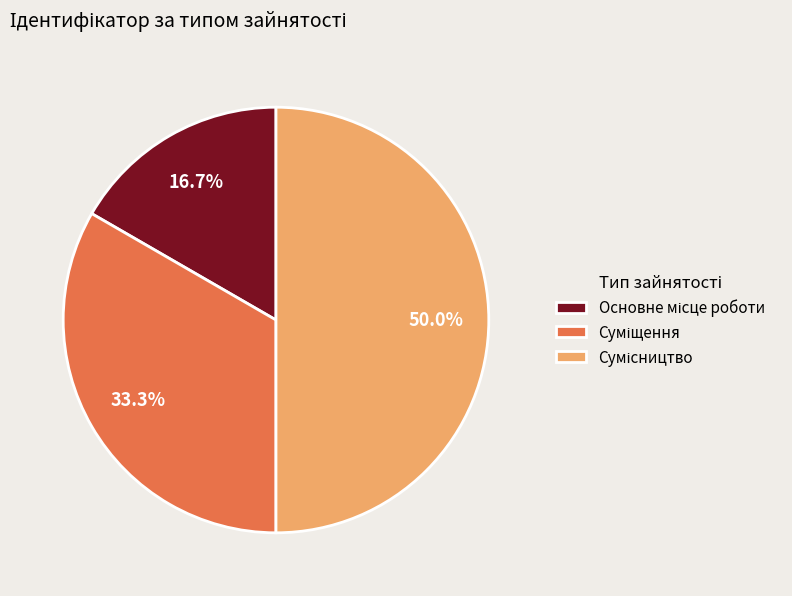

To the nearest percent, what is the difference between the largest and smallest slice percentages?

33%